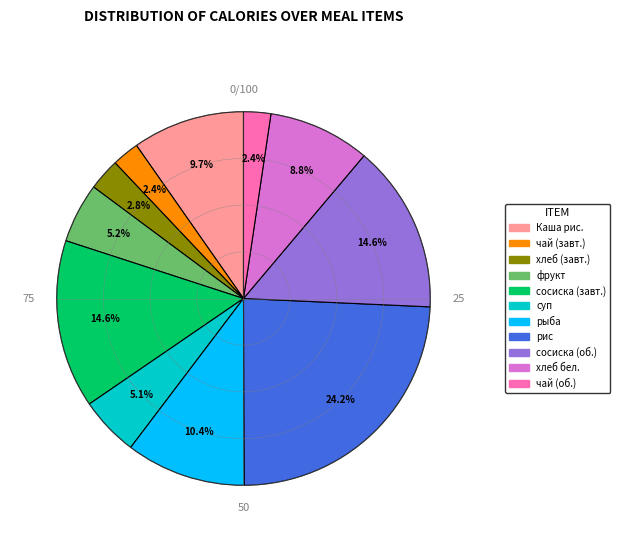

Is there a majority slice in this chart?

No